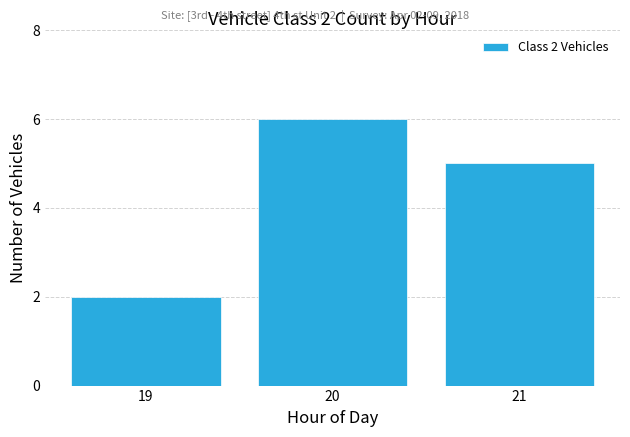

Reading left to right, list all the values displayed in this chart.

19=2	20=6	21=5